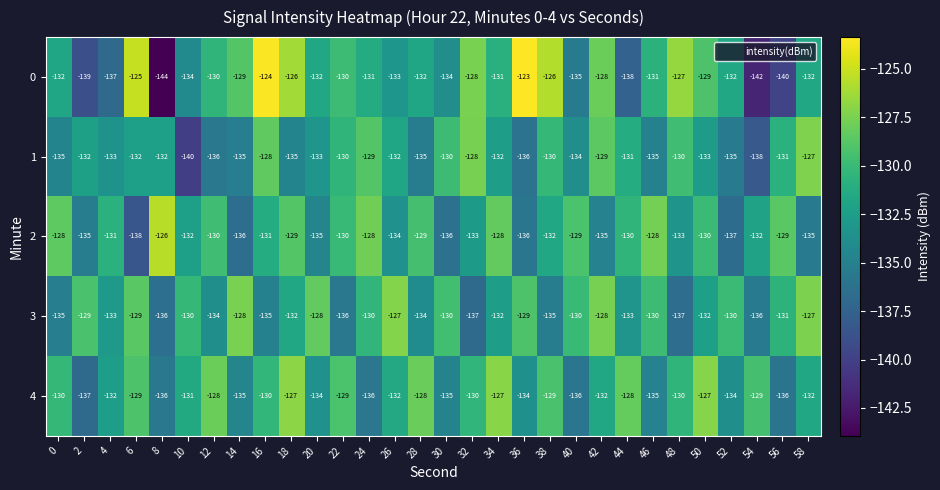

Read the 3 value at 28.

-134